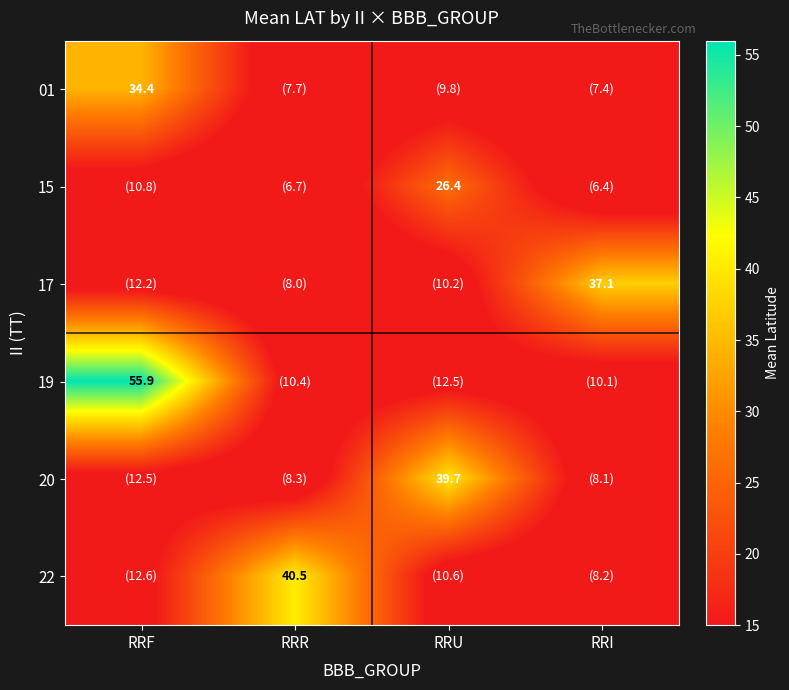

How many series are shown in this chart?

6